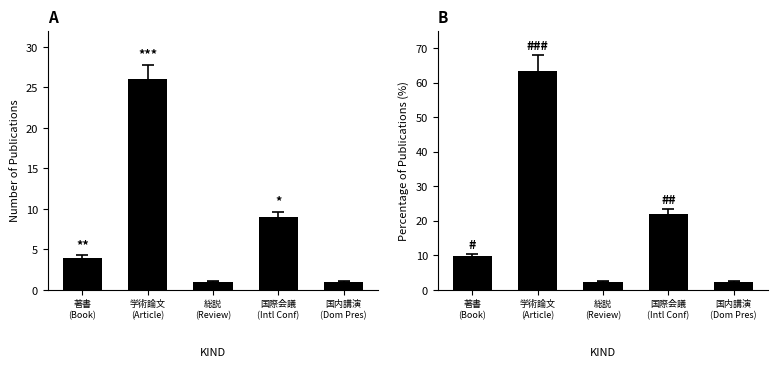

Count the Count values in the range 1 to 9.

4